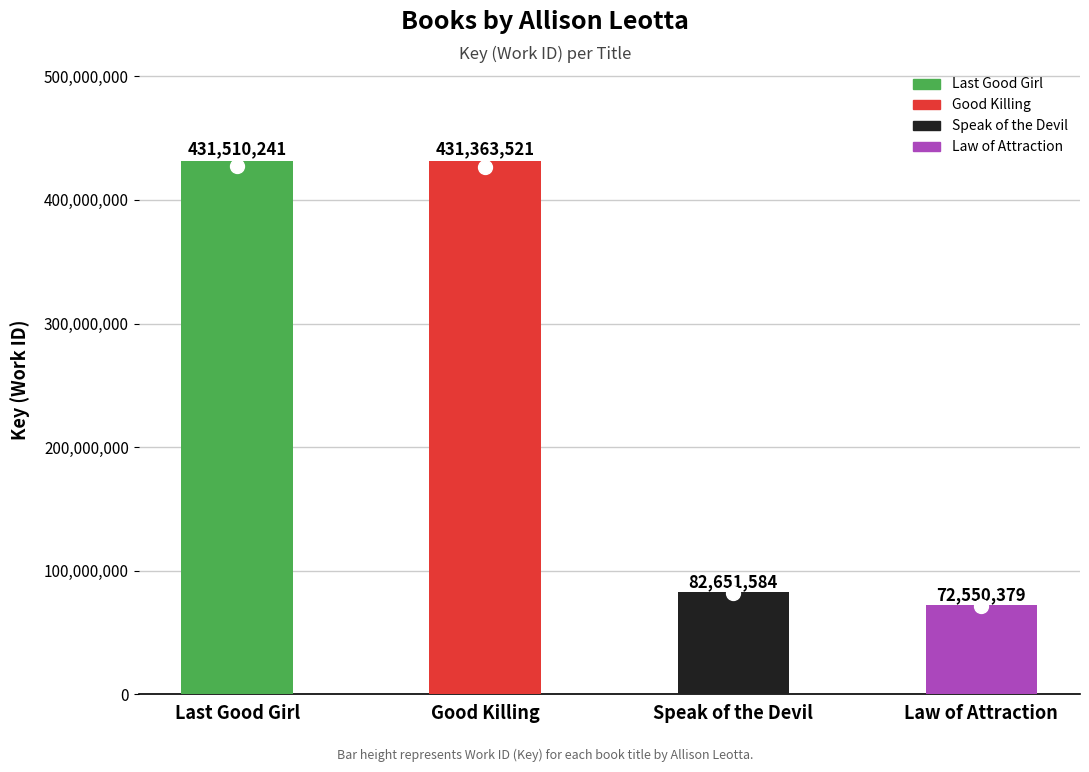

Approximately how many times larger is the value at Speak of the Devil compared to Last Good Girl?

0.2